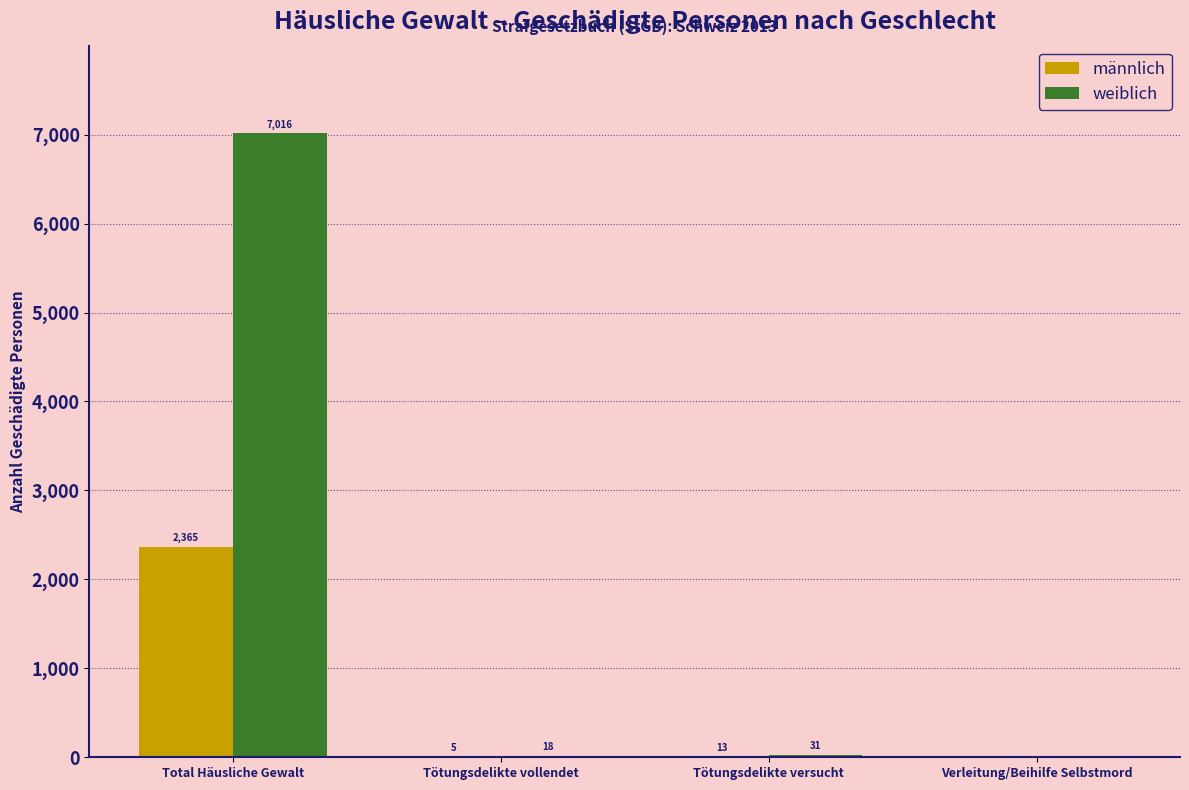

Is it true that weiblich equals 0 at Verleitung/Beihilfe Selbstmord?

True